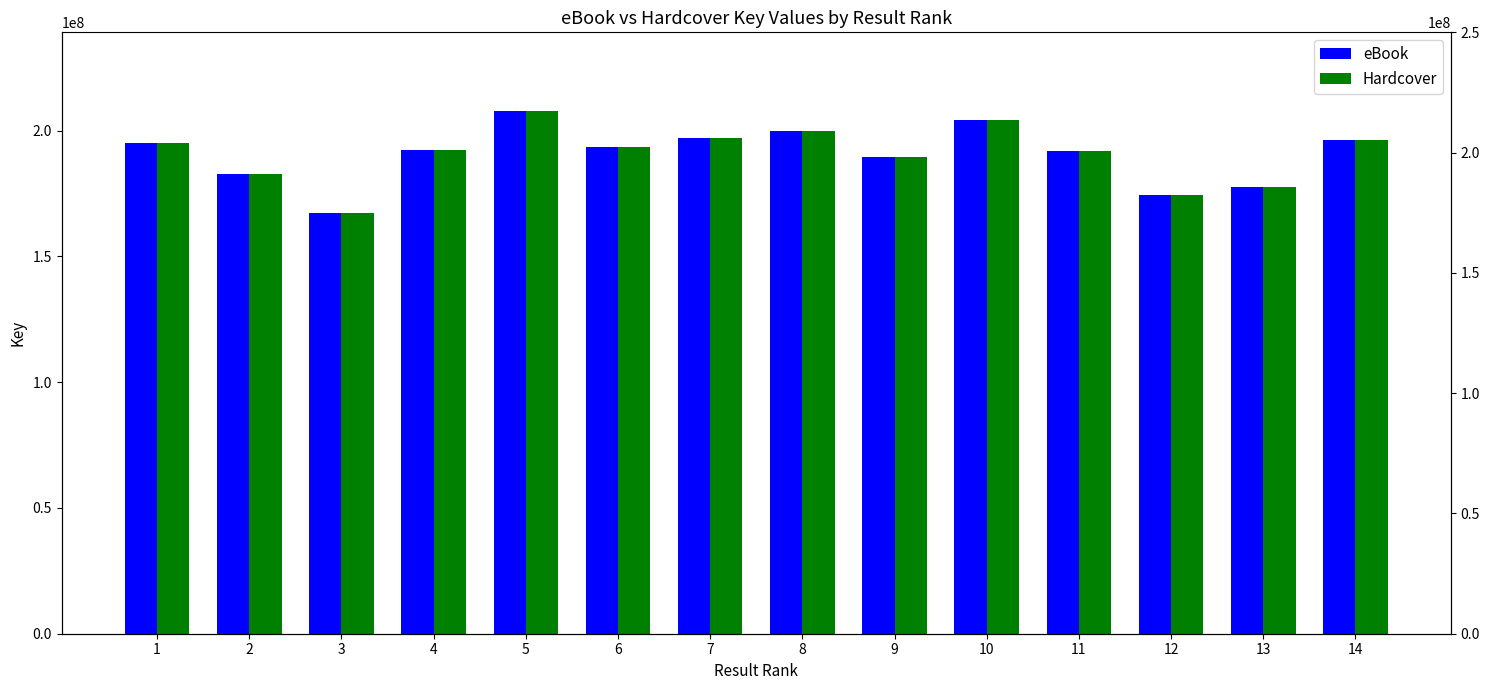

What is the average value of the eBook series?

190770700